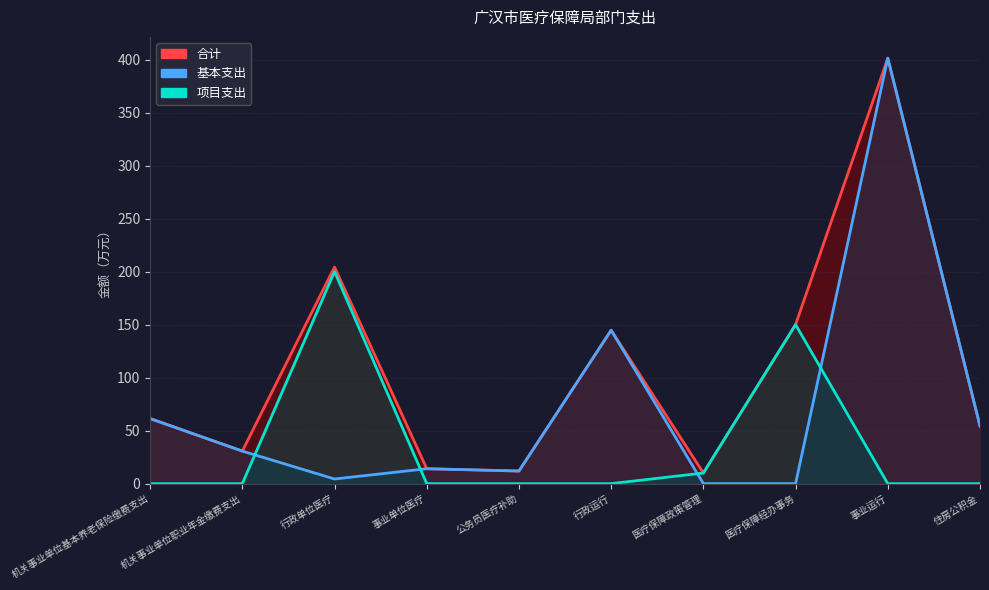

Rank the categories by 项目支出 value from highest to lowest.

行政单位医疗, 医疗保障经办事务, 医疗保障政策管理, 机关事业单位基本养老保险缴费支出, 机关事业单位职业年金缴费支出, 事业单位医疗, 公务员医疗补助, 行政运行, 事业运行, 住房公积金